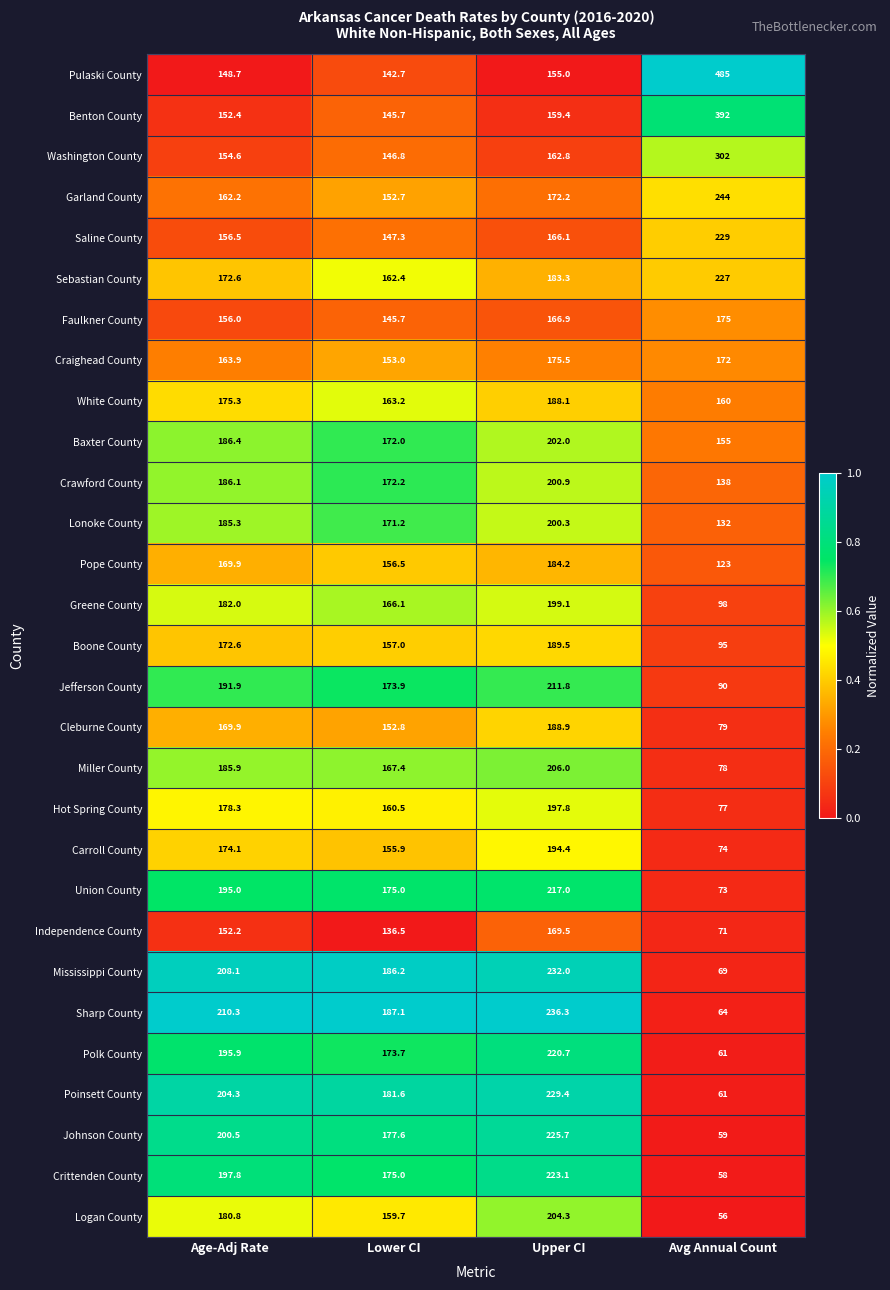

Is it true that Hot Spring County equals 125.9 at Avg Annual Count?

False